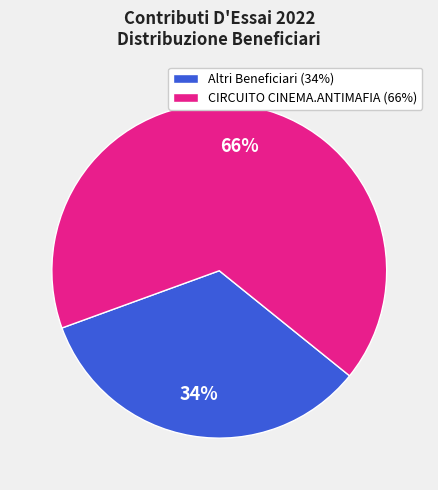

How many slices are in this pie chart?

2